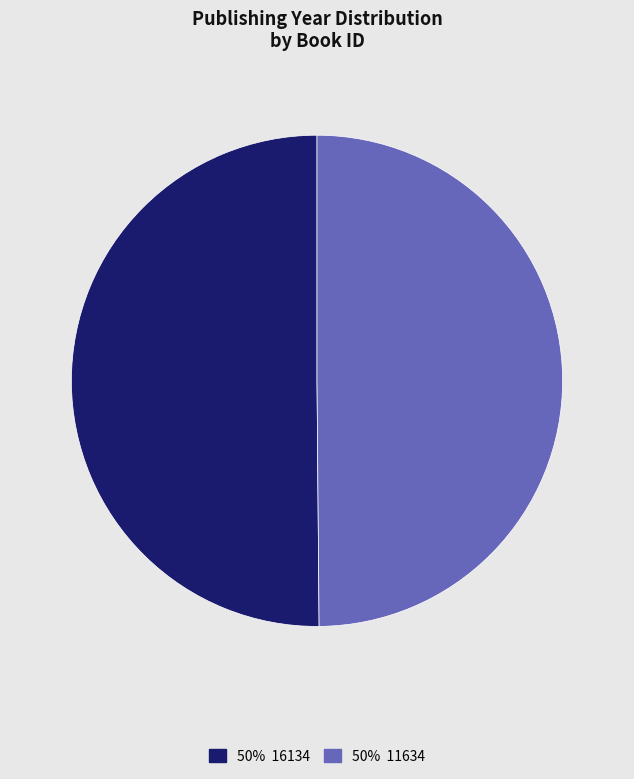

Which category has the biggest portion of the pie?

16134